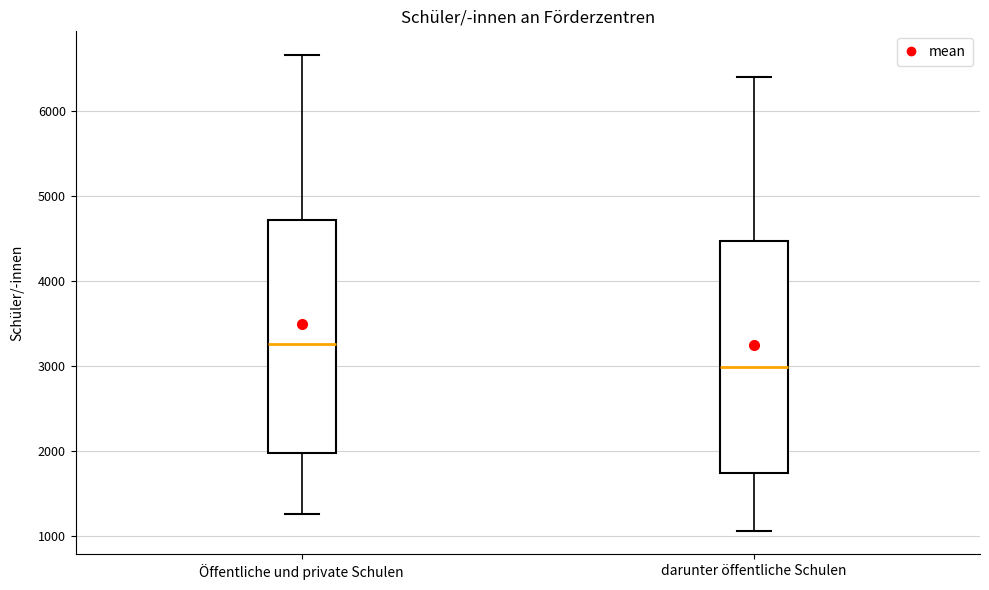

Reading left to right, read every box against the y-axis: the position of its median line, the range the box covers, and the ends of its whiskers. The values are not printed on the chart, so give them approximately, as read against the axis.

Öffentliche und private Schulen: median 3300, box 2000 to 4700, whiskers 1300 to 6700
darunter öffentliche Schulen: median 3000, box 1700 to 4500, whiskers 1100 to 6400